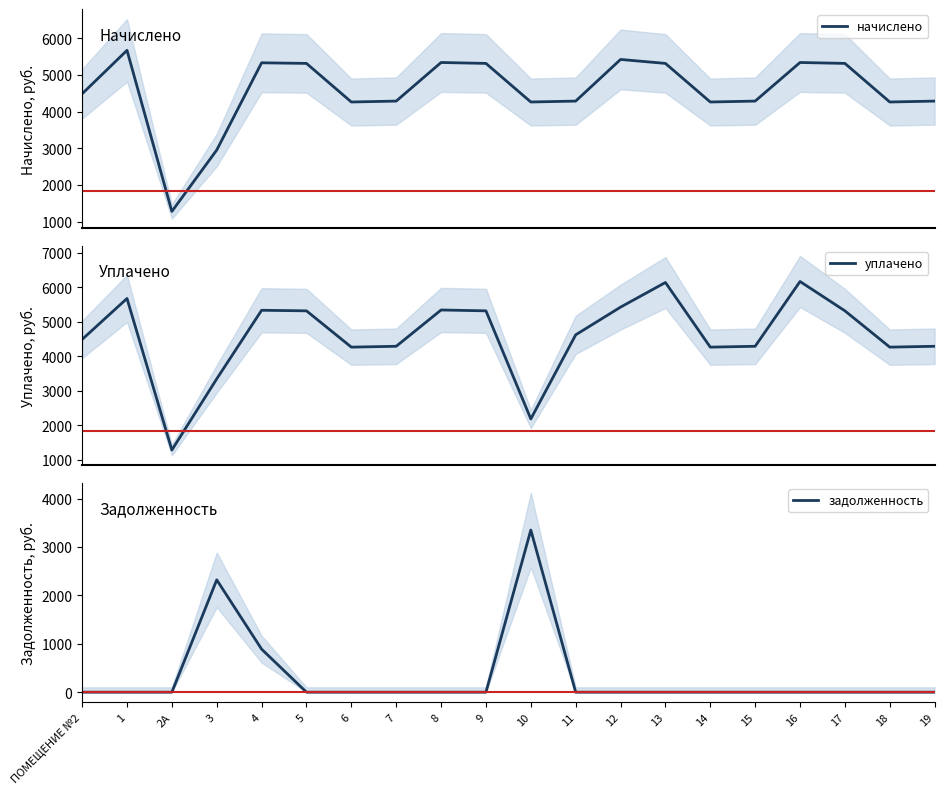

Reading left to right, transcribe all the data shown in this chart.

начислено: ПОМЕЩЕНИЕ №2=4487.8	1=5671.8	2А=1283.4	3=2956.0	4=5332.3	5=5315.8	6=4264.2	7=4289.0	8=5340.6	9=5315.8	10=4264.3	11=4289.0	12=5423.4	13=5315.8	14=4264.2	15=4289.0	16=5340.6	17=5315.8	18=4264.2	19=4289.0
уплачено: ПОМЕЩЕНИЕ №2=4487.8	1=5673.7	2А=1283.4	3=3345.8	4=5332.3	5=5315.8	6=4264.2	7=4289.0	8=5340.6	9=5315.8	10=2184.0	11=4620.6	12=5423.4	13=6137.5	14=4264.2	15=4289.0	16=6166.2	17=5315.8	18=4264.2	19=4289.0
задолженность: ПОМЕЩЕНИЕ №2=0.0	1=0.0	2А=0.0	3=2320.5	4=888.7	5=0.0	6=0.0	7=0.0	8=0.0	9=0.0	10=3349.3	11=0.0	12=0.0	13=0.0	14=0.0	15=0.0	16=0.0	17=0.0	18=0.0	19=0.0